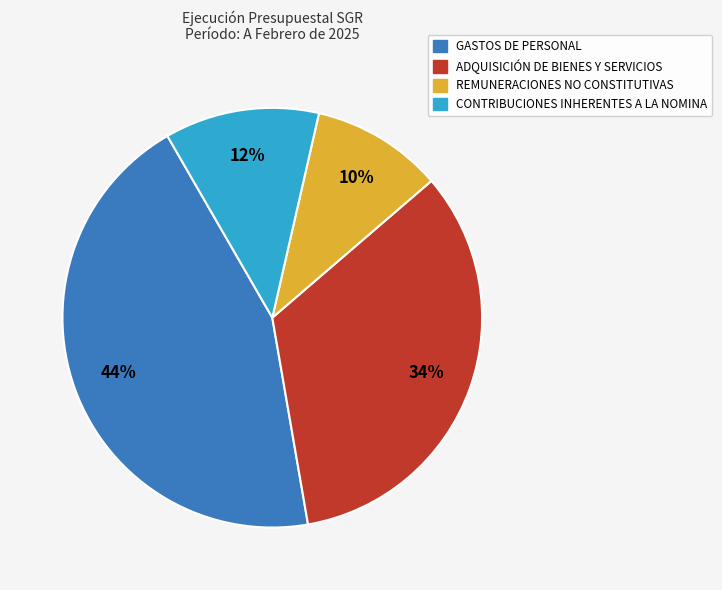

To the nearest percent, what percentage of the pie is REMUNERACIONES NO CONSTITUTIVAS?

10%